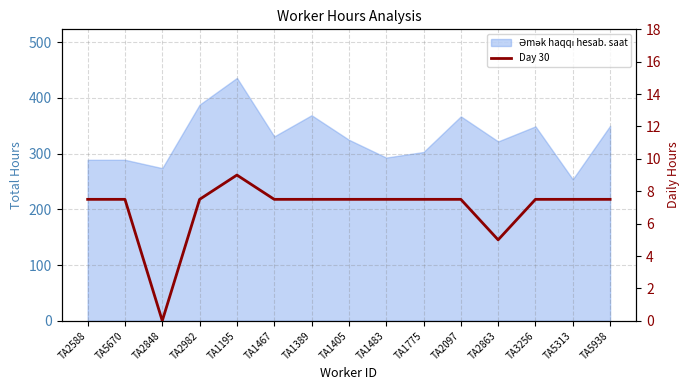

What is the difference between the maximum and minimum values?

9.0